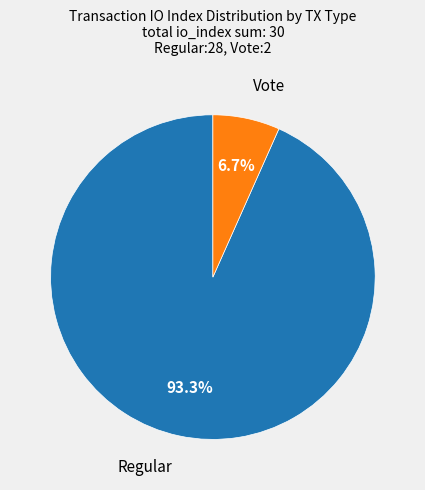

Is there any slice that represents more than half of the pie?

Yes